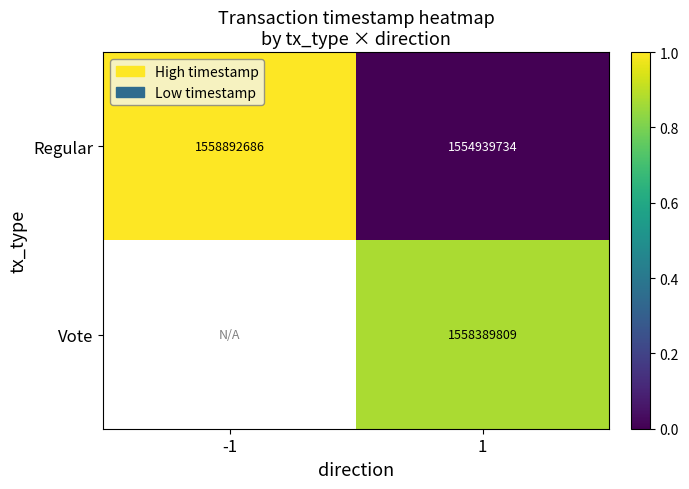

Between -1 and 1, which is larger?

-1